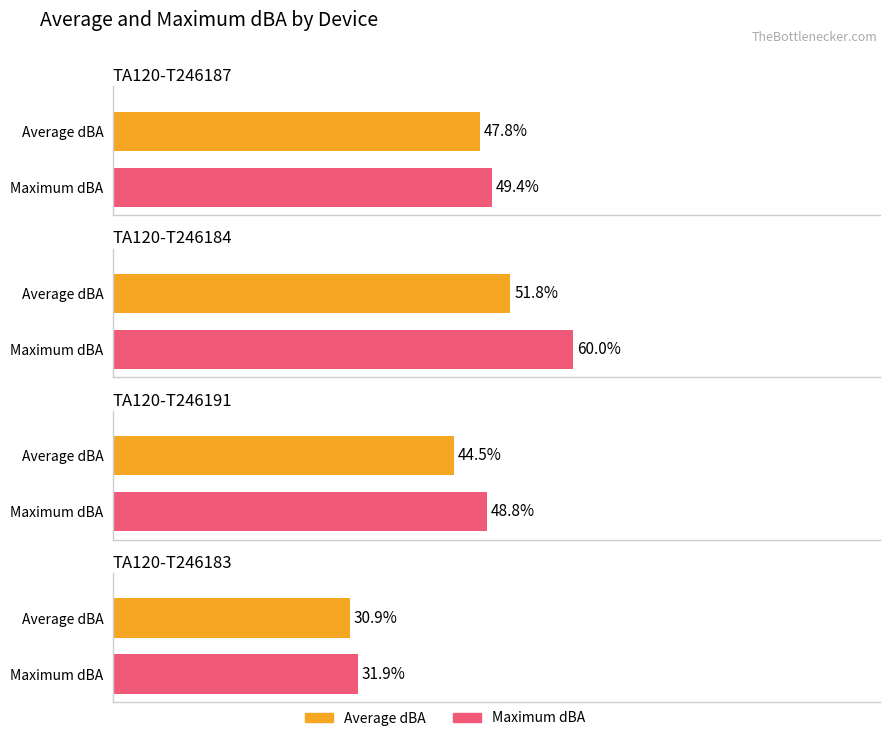

What is the difference between the maximum and minimum values in the Average dBA series?

20.9